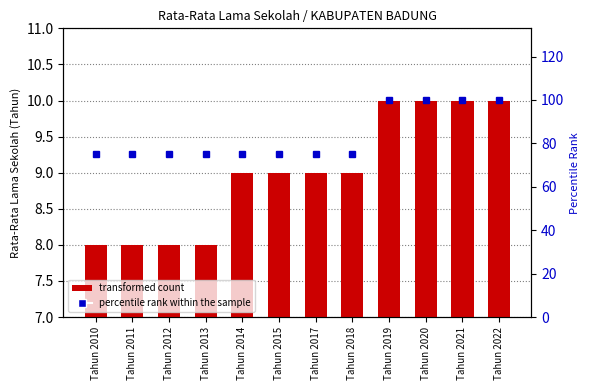

The transformed count series shows 6 at Tahun 2021. True or false?

False